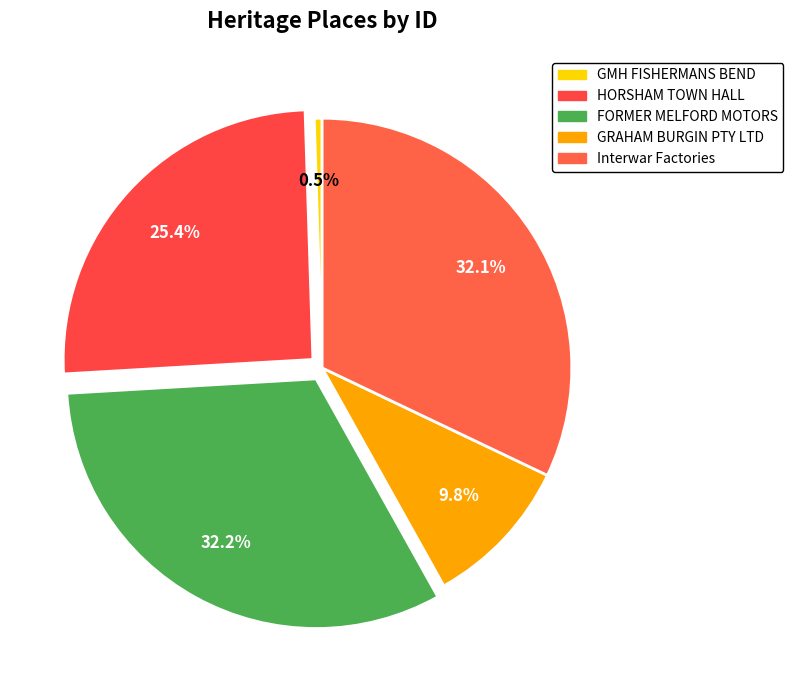

True or false: GMH FISHERMANS BEND accounts for 1% of the total.

True